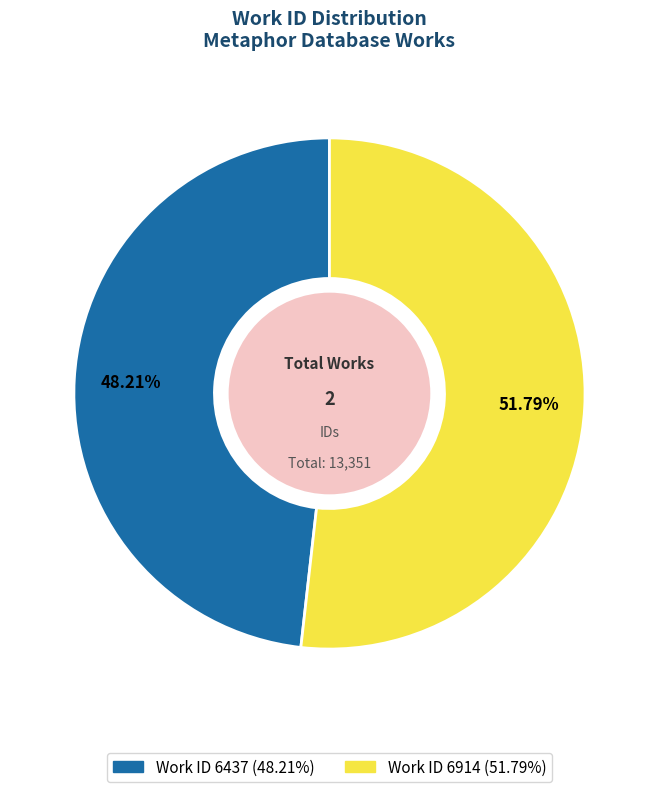

To the nearest percent, what is the difference between the Work ID 6914 and Work ID 6437 slice percentages?

4%